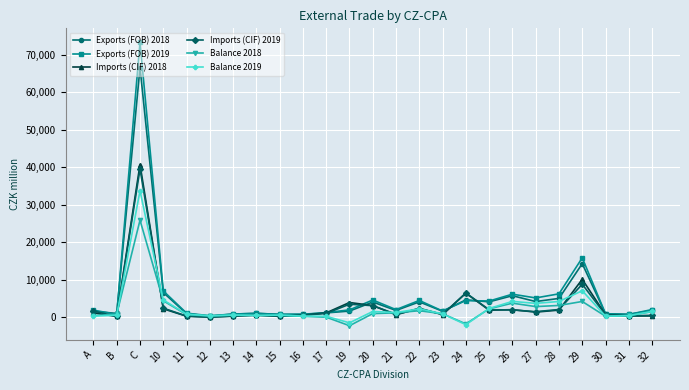

Which series has the widest spread of values?

Exports (FOB) 2019